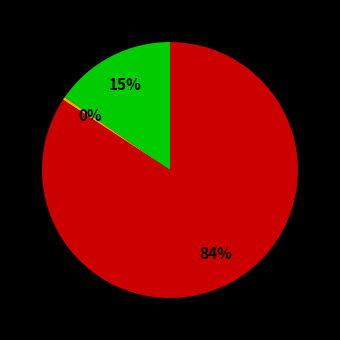

Is there a majority slice in this chart?

Yes